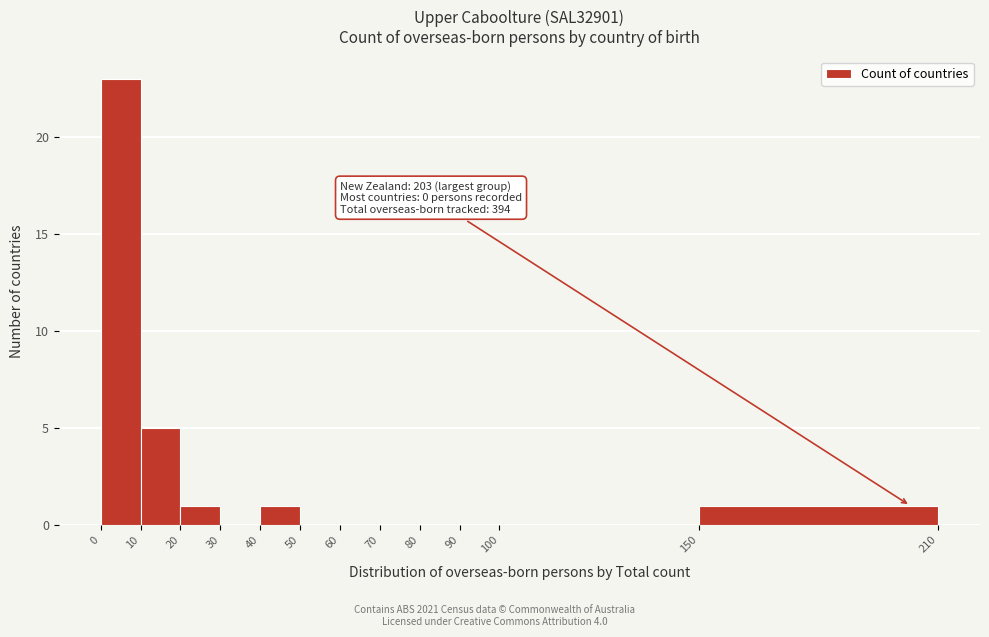

Which range on the x-axis has the tallest bar?

0 to 10